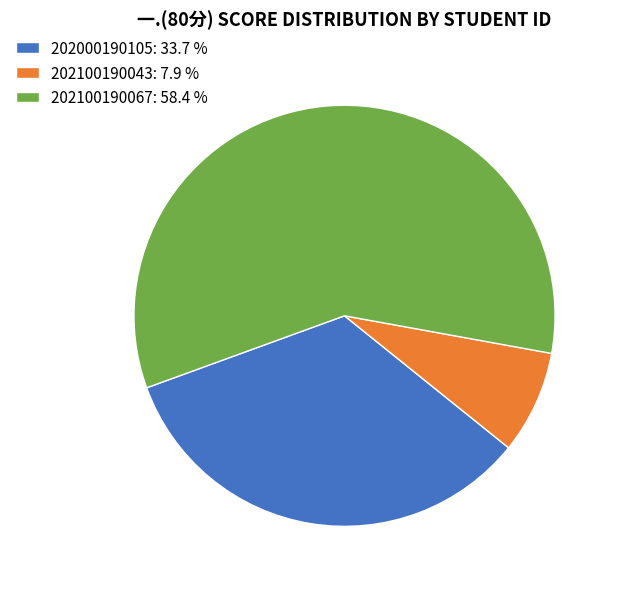

Which has a higher value, 202100190067 or 202000190105?

202100190067